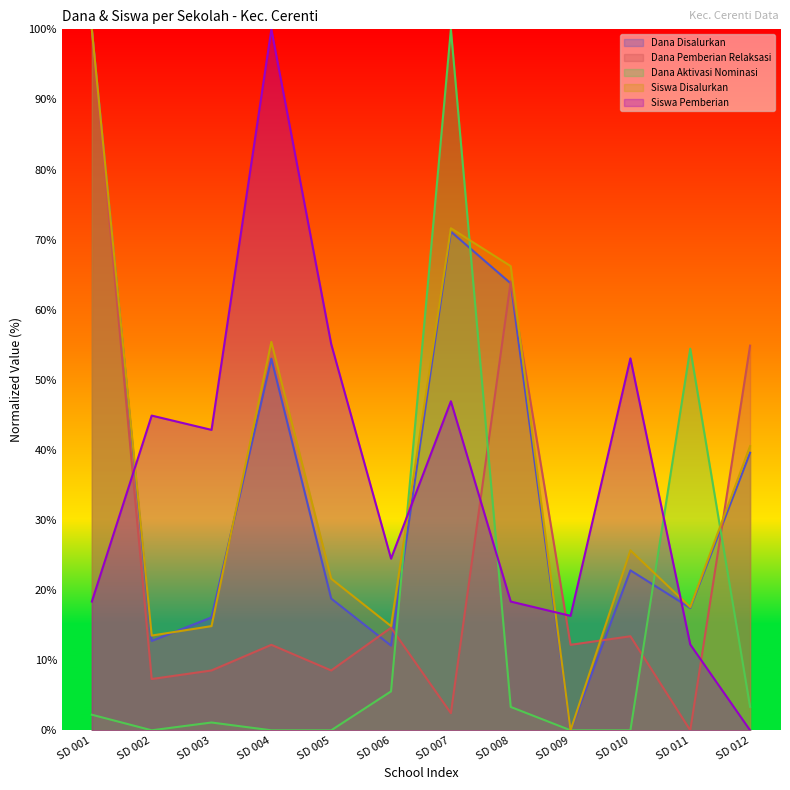

Is it true that Siswa Disalurkan equals 66.2 at SD 008?

True